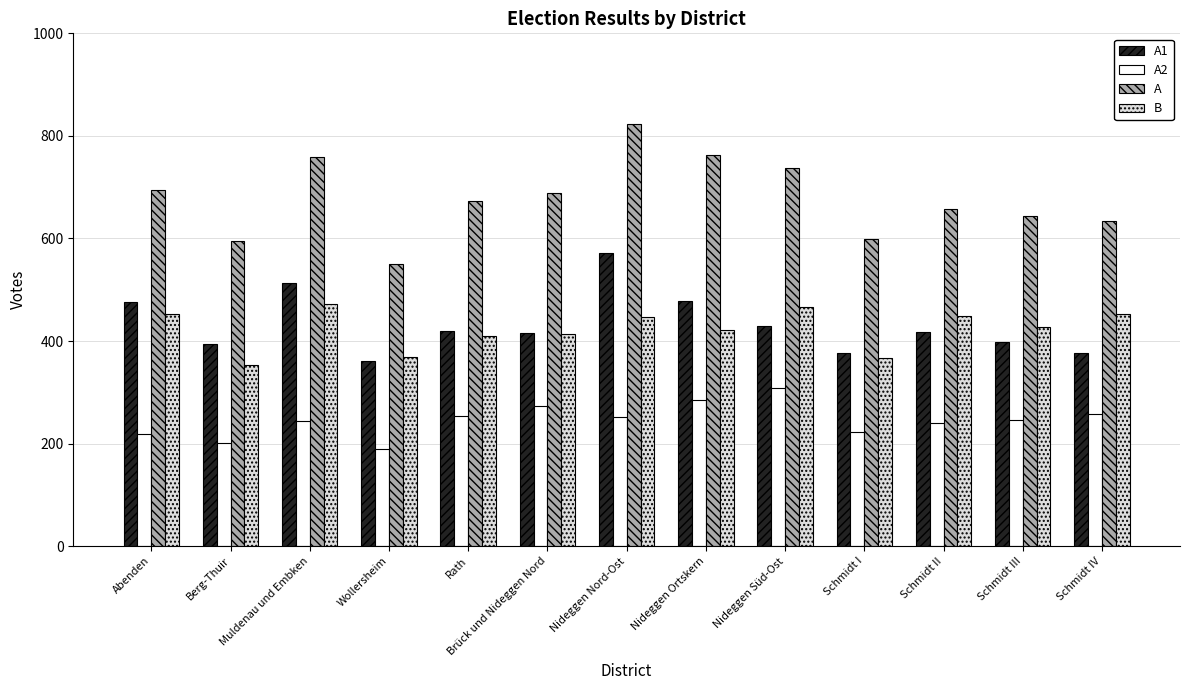

Is it true that A1 equals 572 at Nideggen Nord-Ost?

True